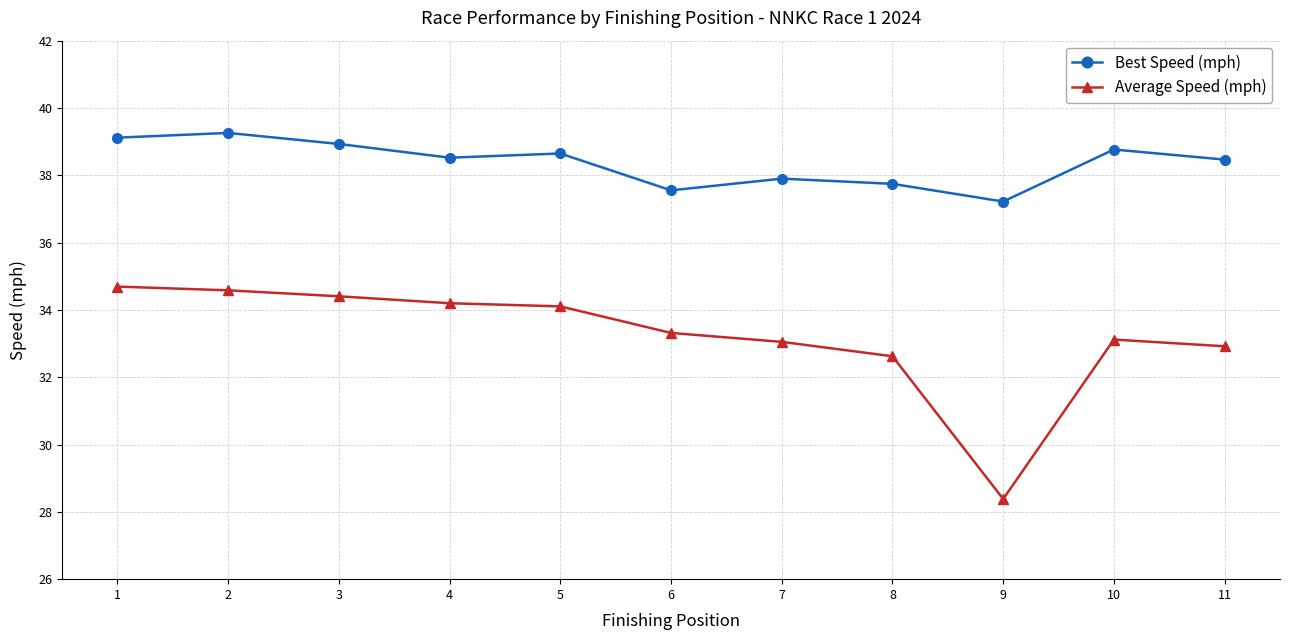

Rank the series by their average value, from lowest to highest.

Average Speed (mph), Best Speed (mph)